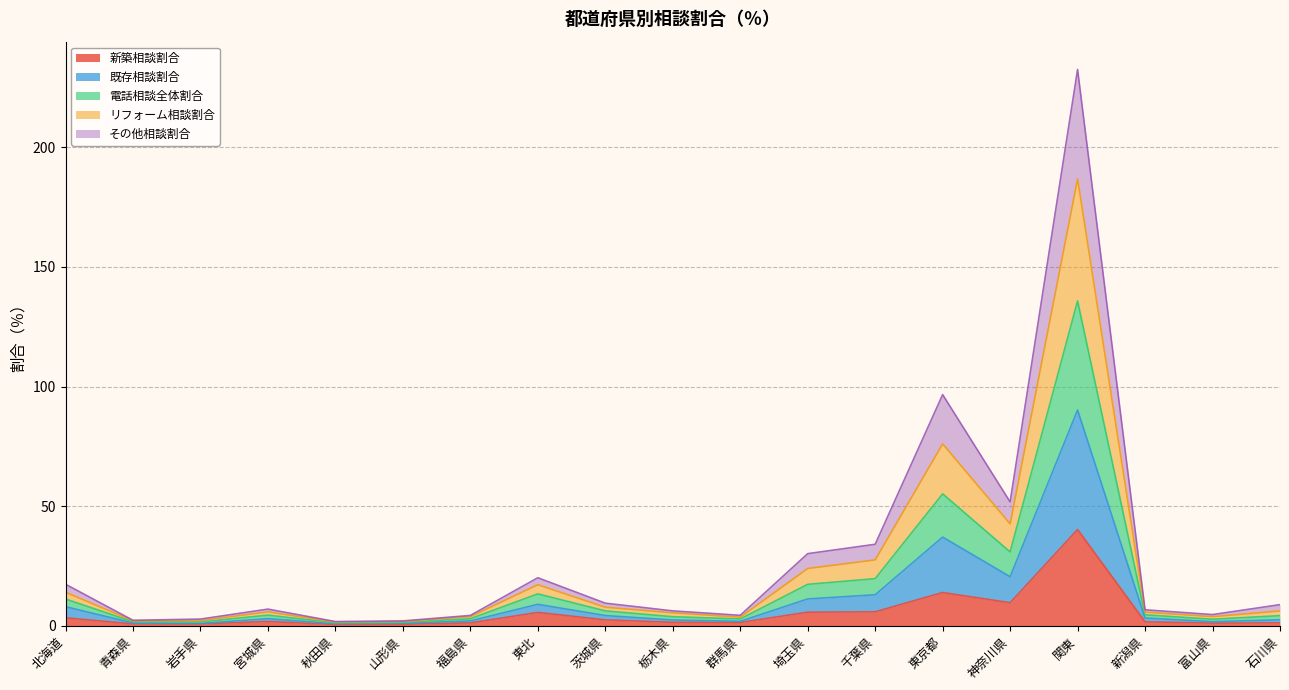

At which label does 既存相談割合 reach its minimum?

秋田県